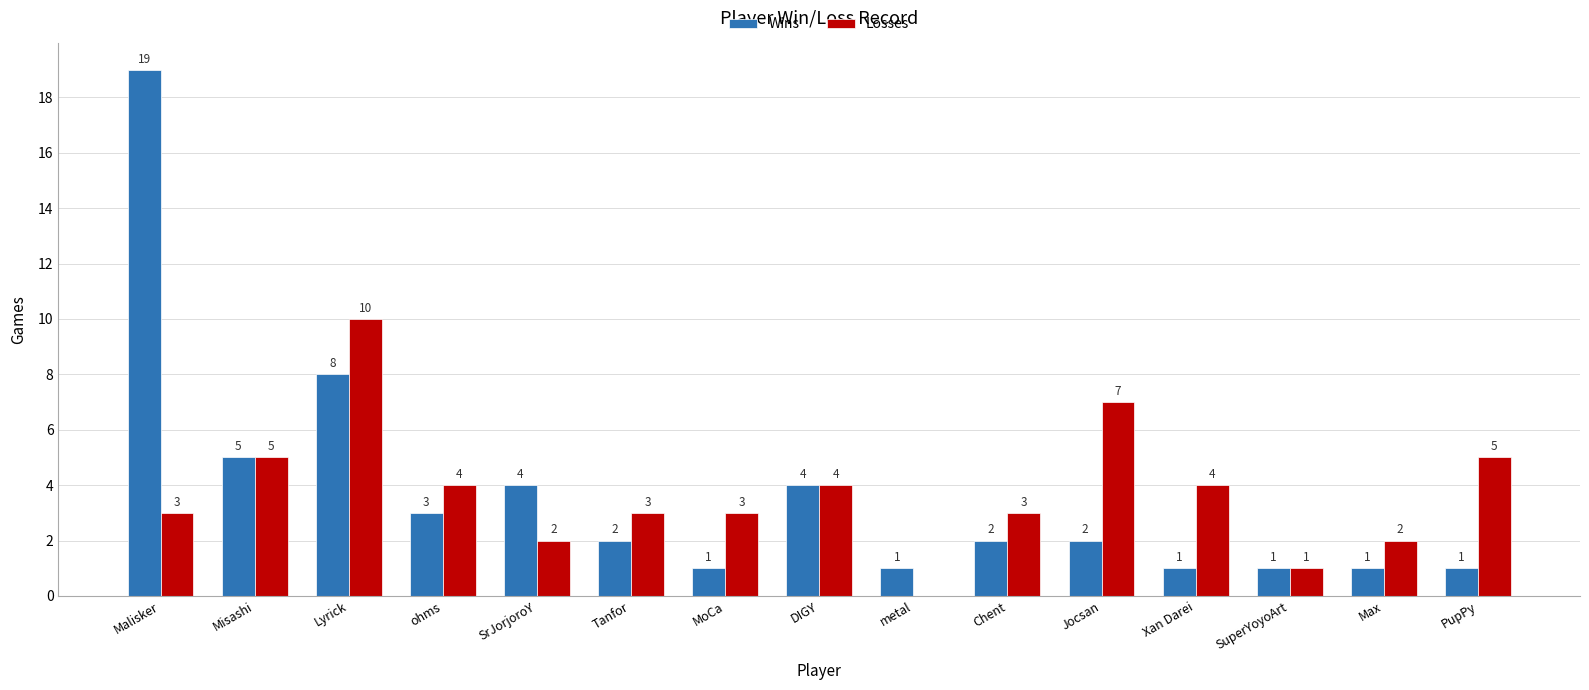

What is the total value across all series at Chent?

5